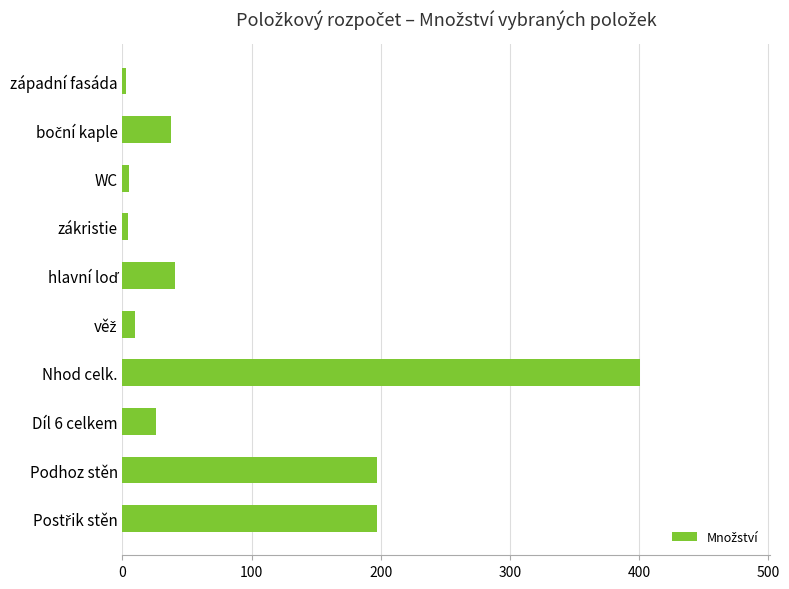

What is the maximum value shown in the chart?

400.7